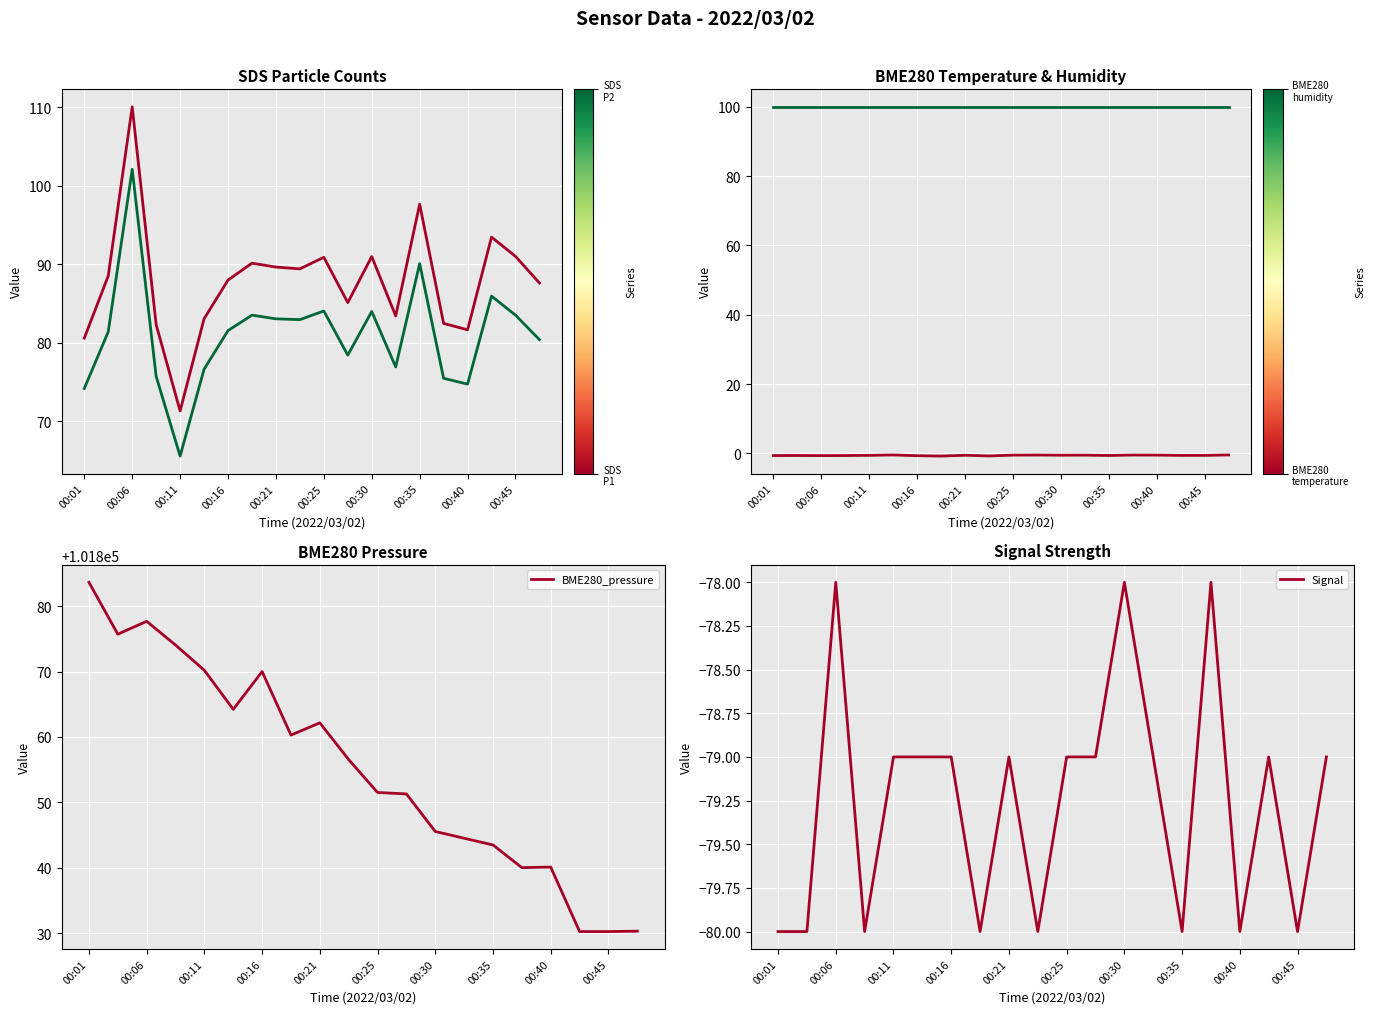

True or false: BME280_humidity and BME280_temperature cross at least once.

False